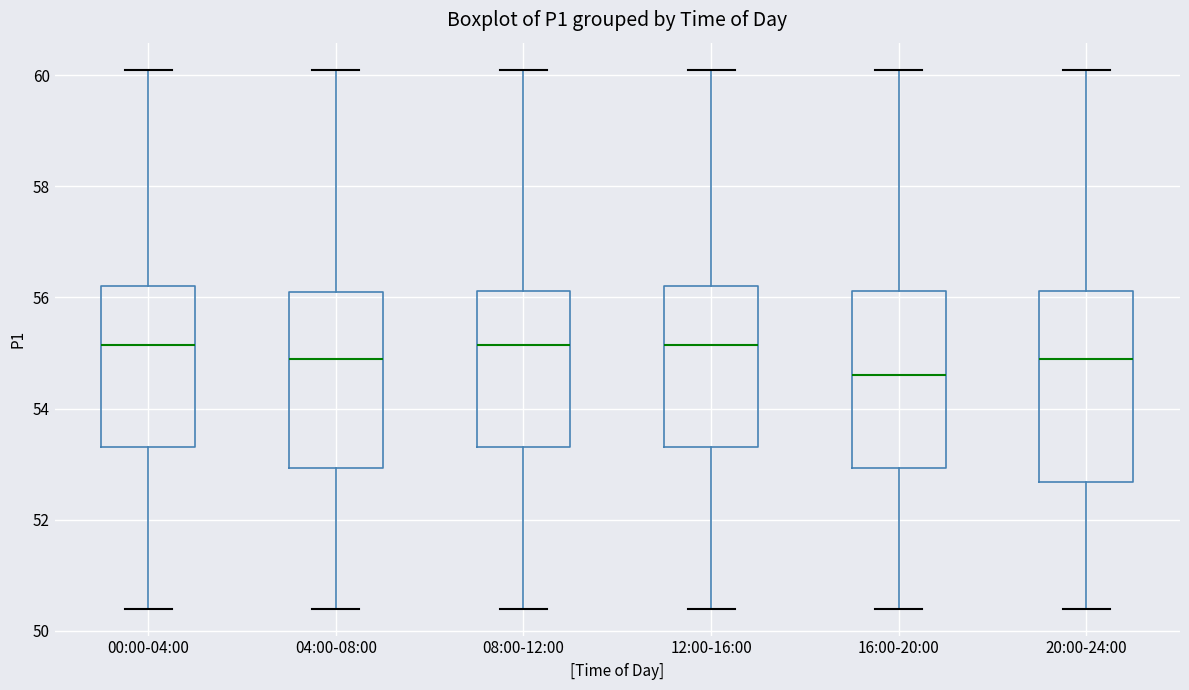

Comparing the boxes themselves (not the whiskers), which one is the tallest?

20:00-24:00